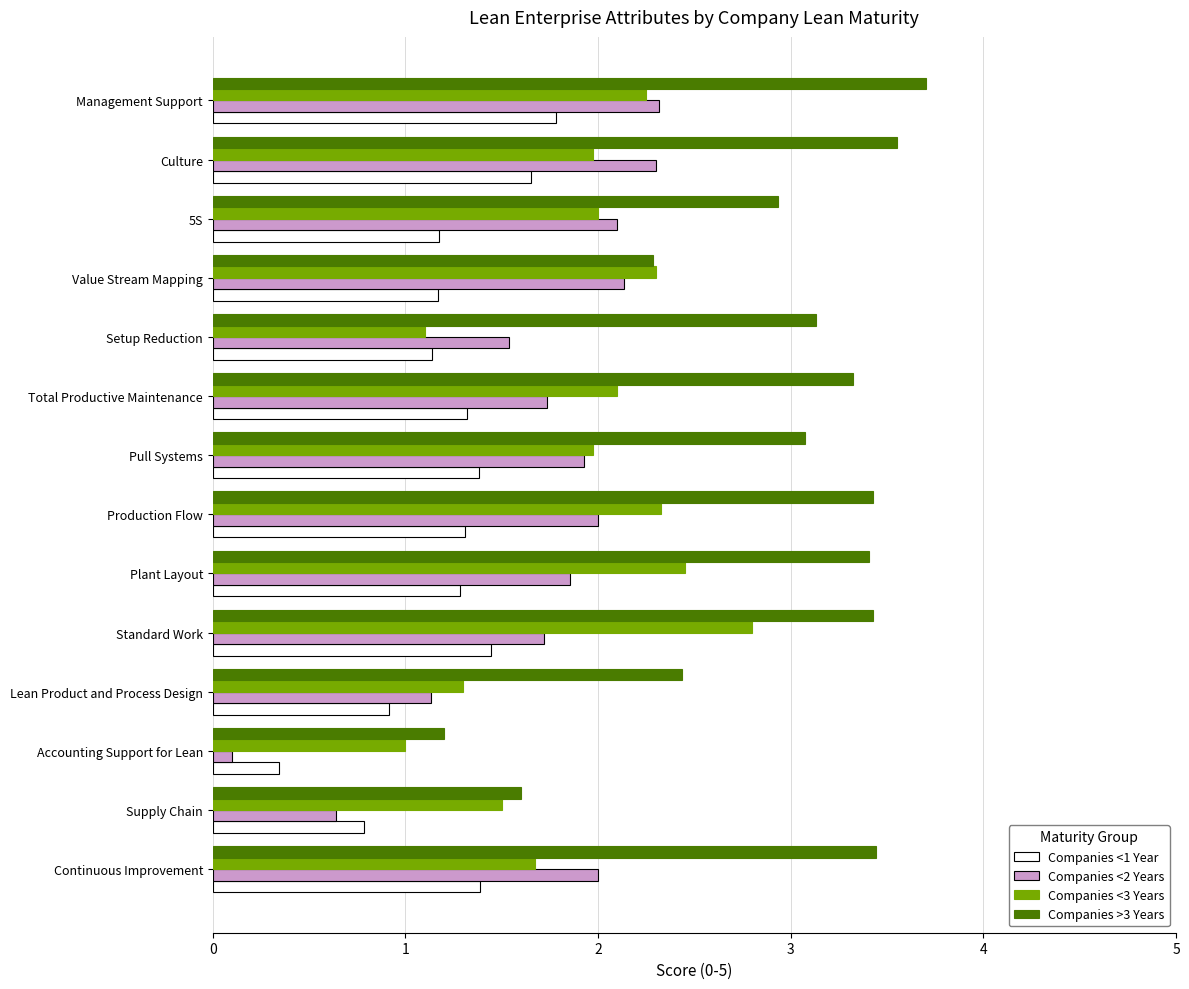

Which series has the largest range (max minus min)?

Companies >3 Years